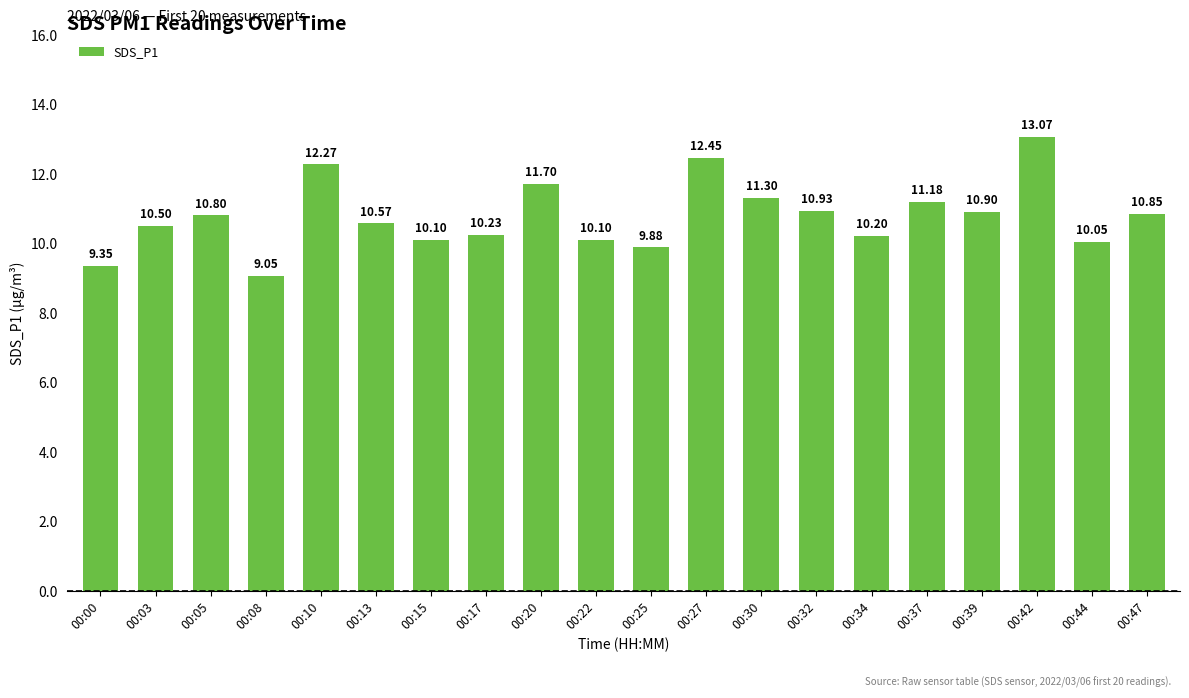

At which category does the chart reach its minimum across all series?

00:08